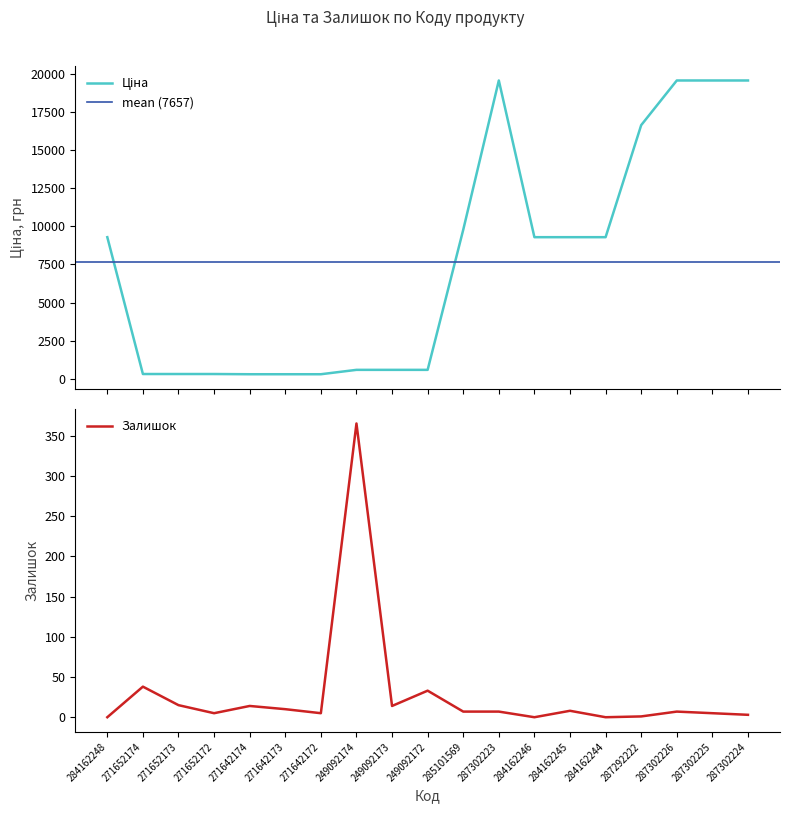

Count the number of categories in the chart.

19